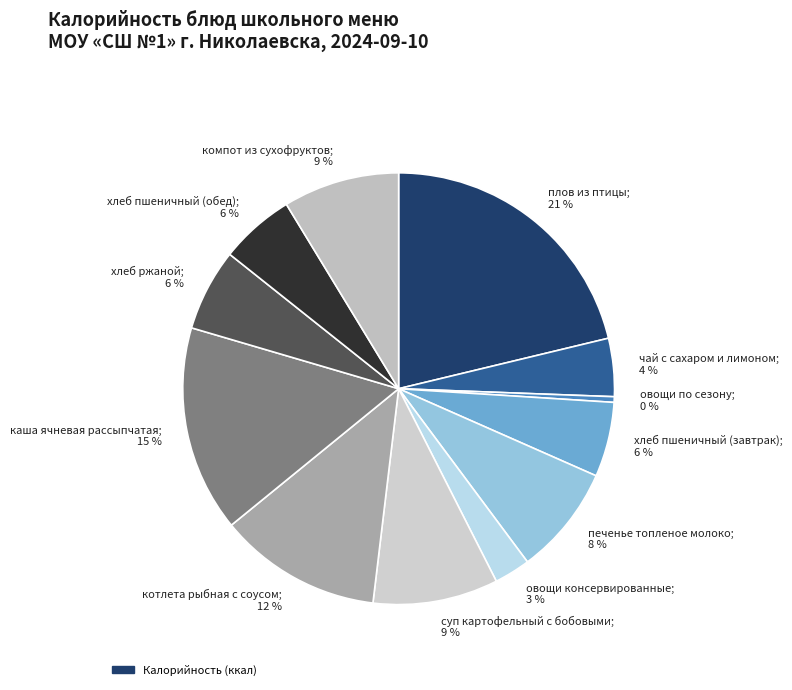

What is the smallest slice in the pie chart?

овощи по сезону